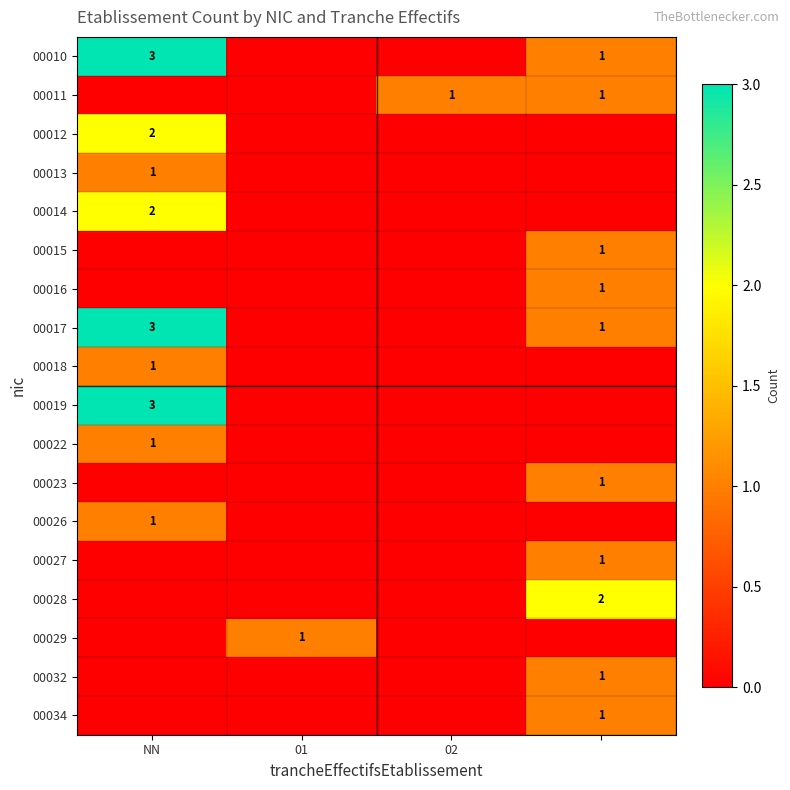

At which category is the sum across all series the highest?

NN